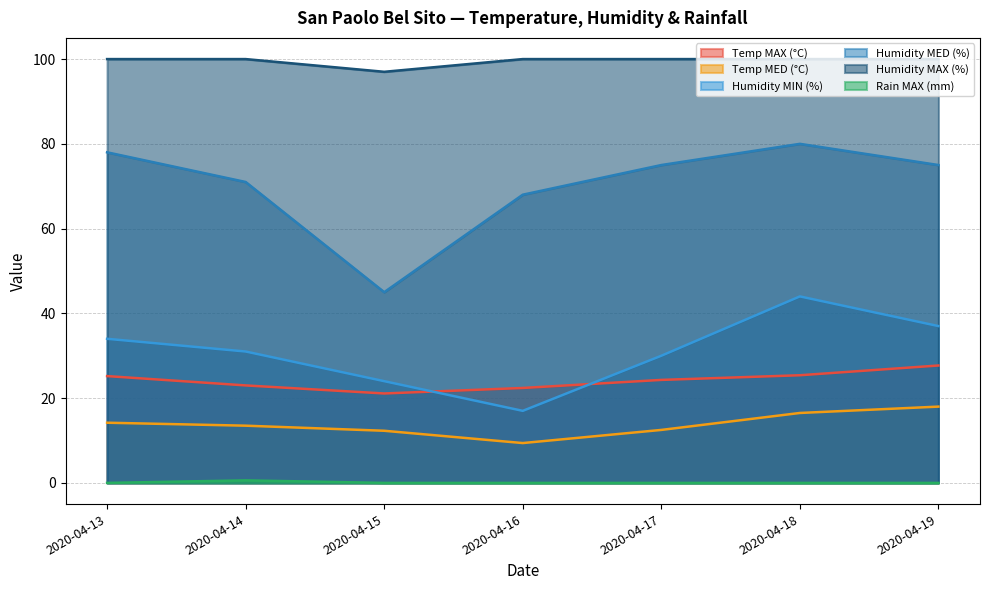

How many data points does each series have?

7